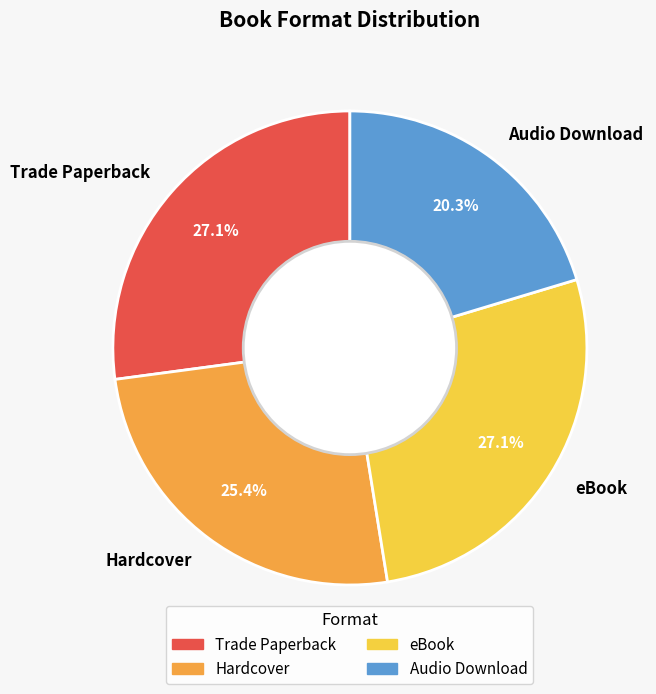

Is it true that eBook is 27% of the pie?

True